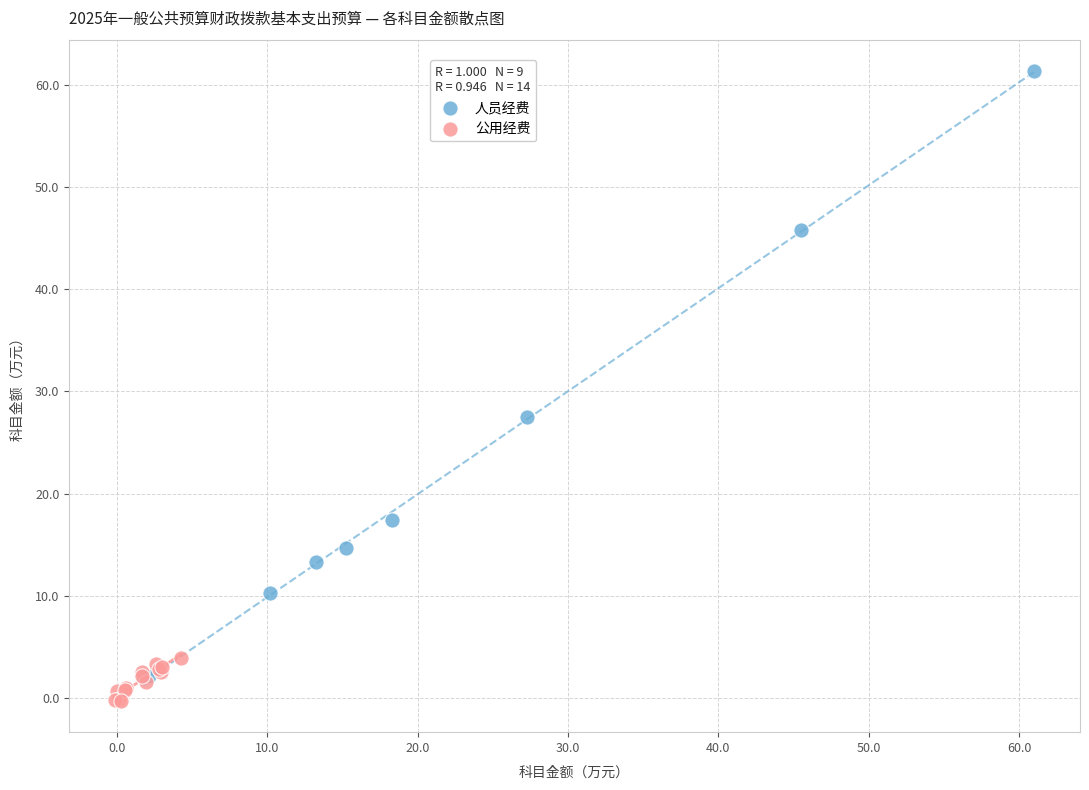

Which series has the largest Y range (max minus min)?

人员经费